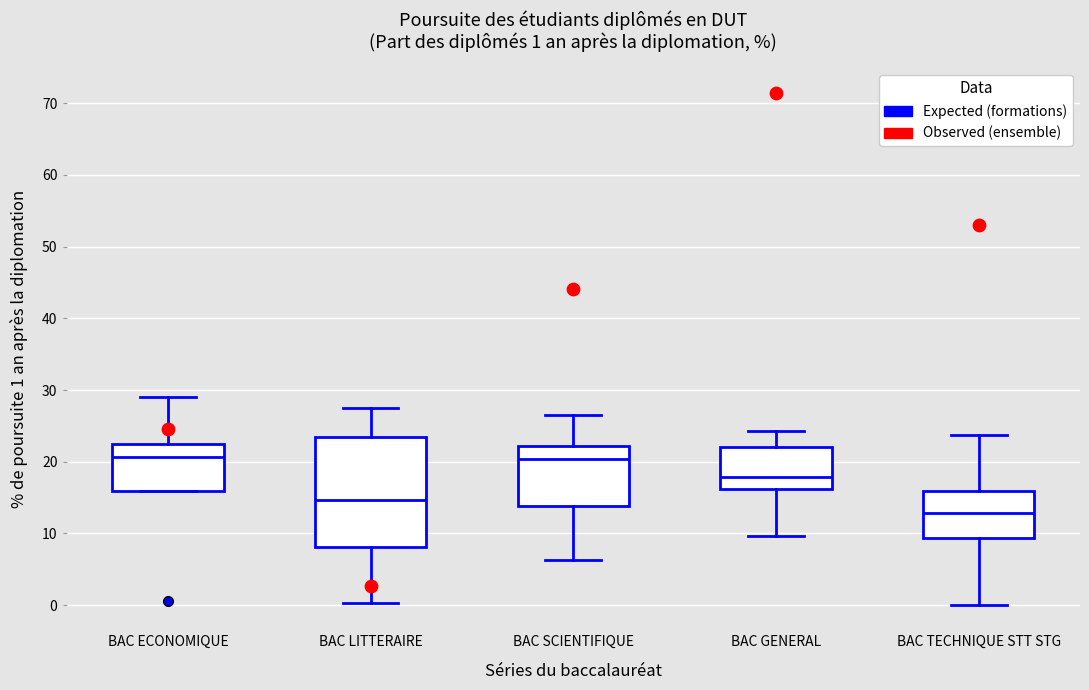

Which box is the tallest, from its lower edge to its upper edge?

BAC LITTERAIRE